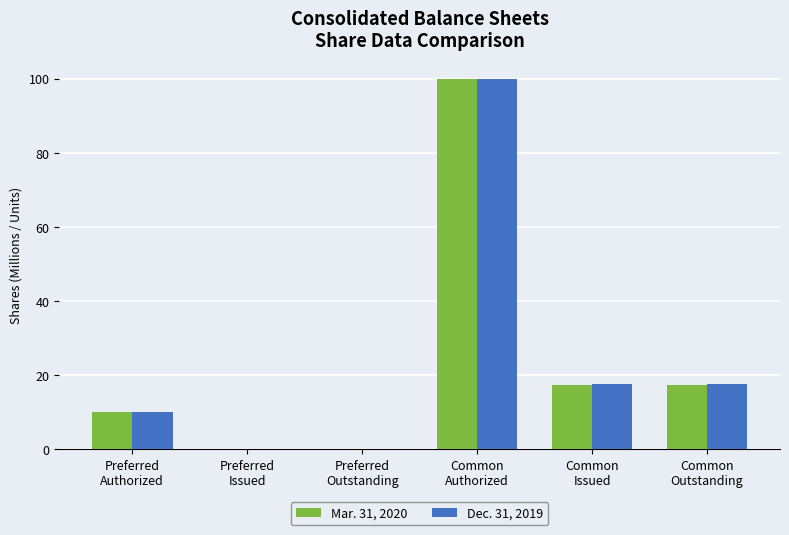

What is the sum of all Mar. 31, 2020 values?

144.8